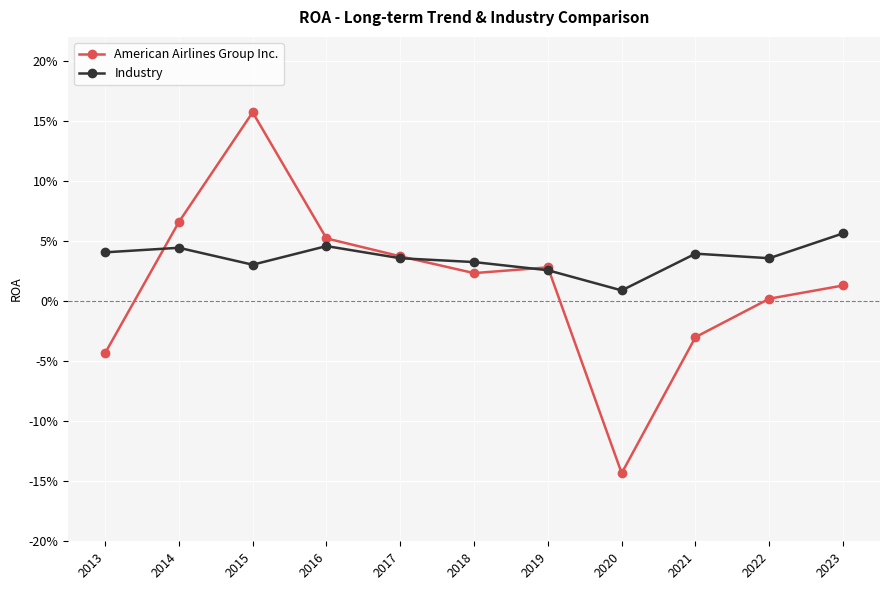

True or false: Industry has a value of 0.0 at 2019.

False